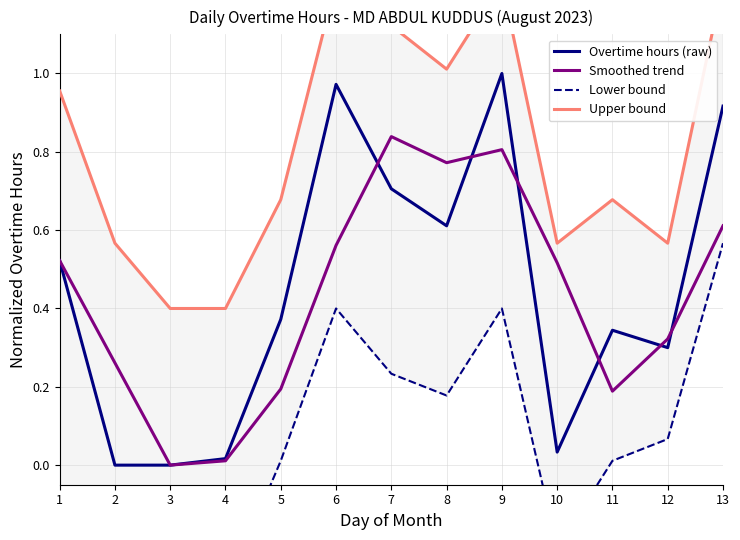

How many data points in Overtime hours (raw) are above 0?

11